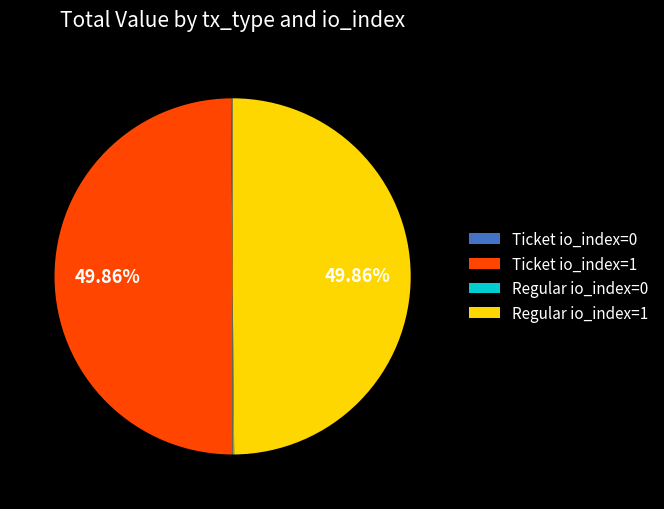

What is the ratio of the value at Regular io_index=1 to the value at Ticket io_index=1?

1.0